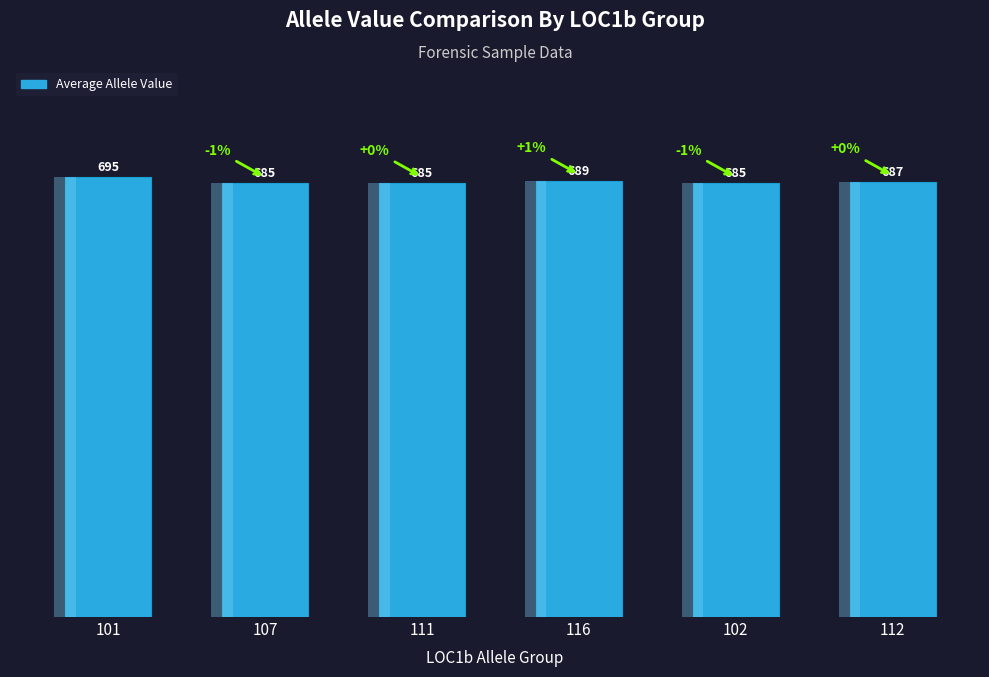

What is the difference between the maximum and minimum values?

10.2